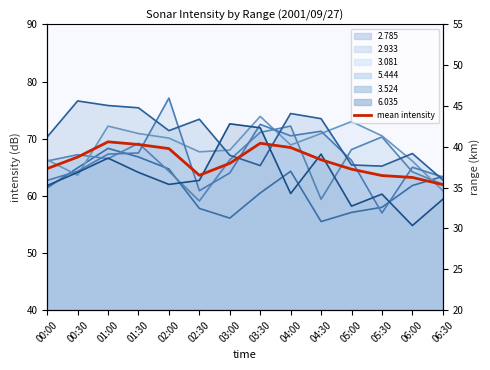

How many interior local peaks (higher than both neighbors) does the data have?

2